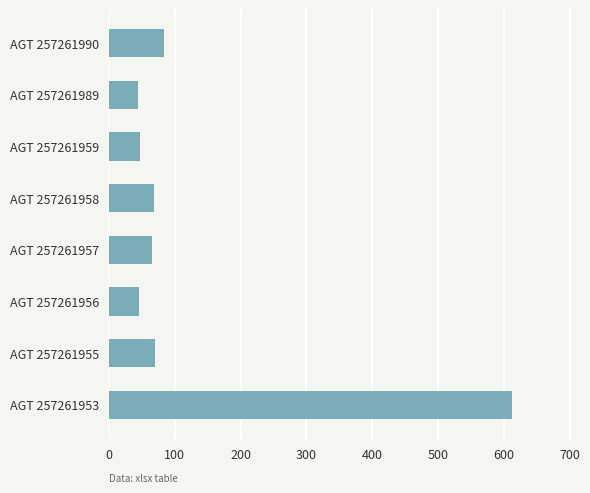

Approximately how many times larger is the value at AGT 257261955 compared to AGT 257261959?

1.5